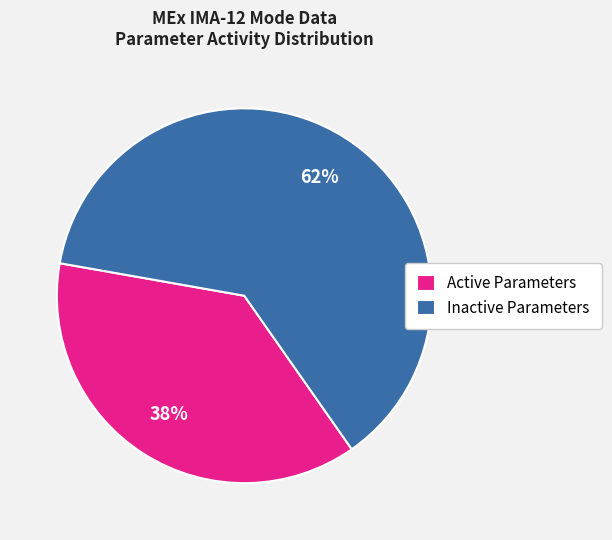

Is it true that Active Parameters is 38% of the pie?

True